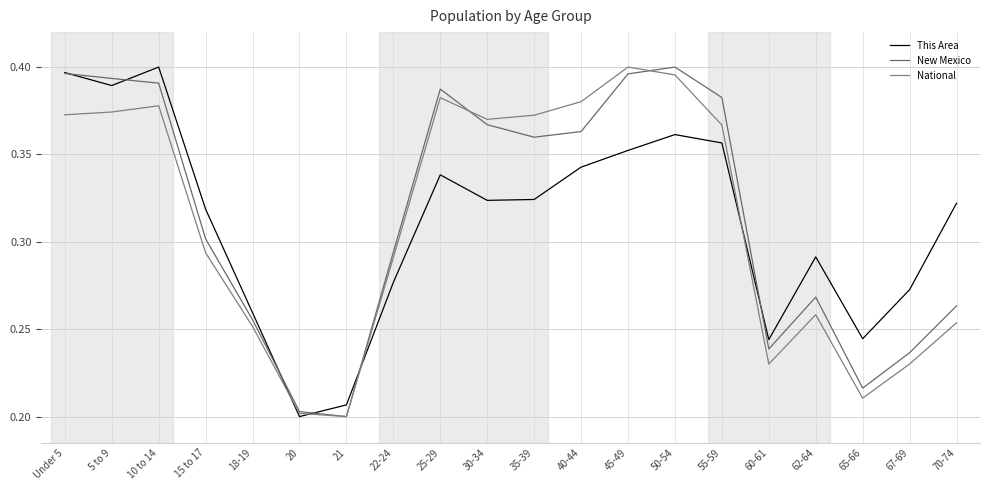

Where is the first local minimum for New Mexico?

21